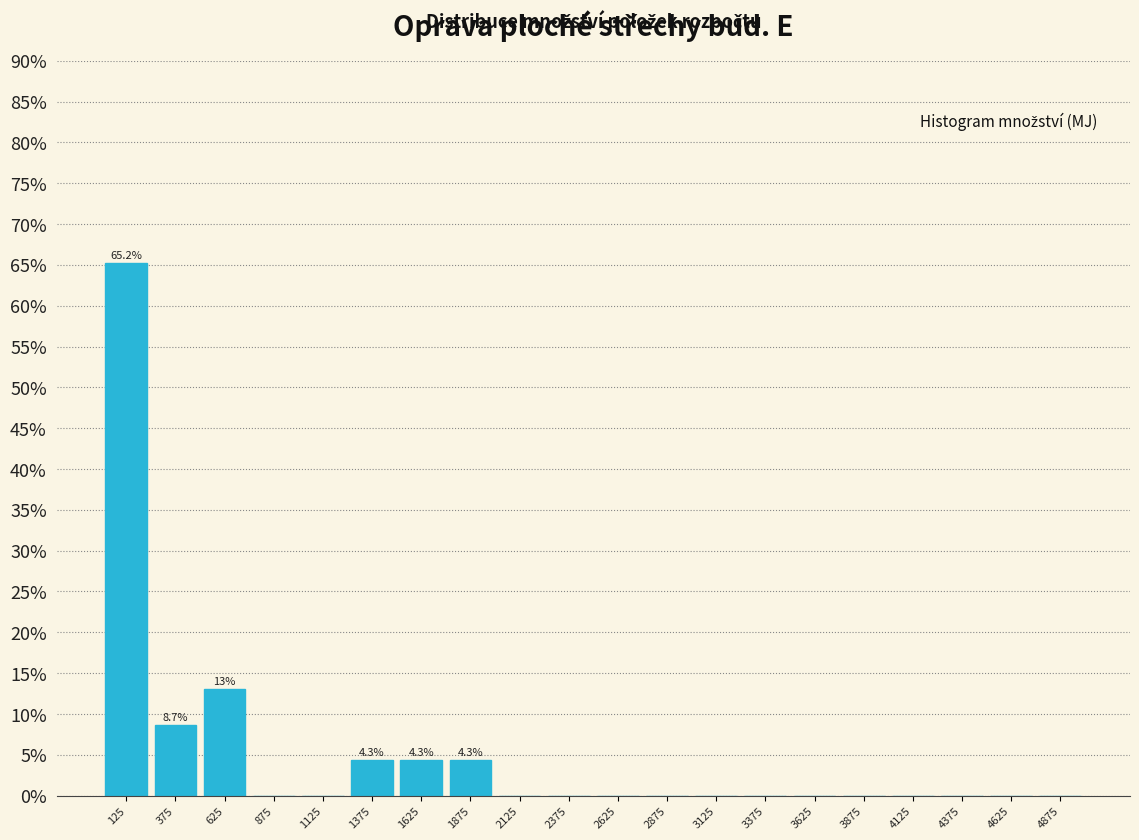

Which range on the x-axis has the tallest bar?

0 to 250